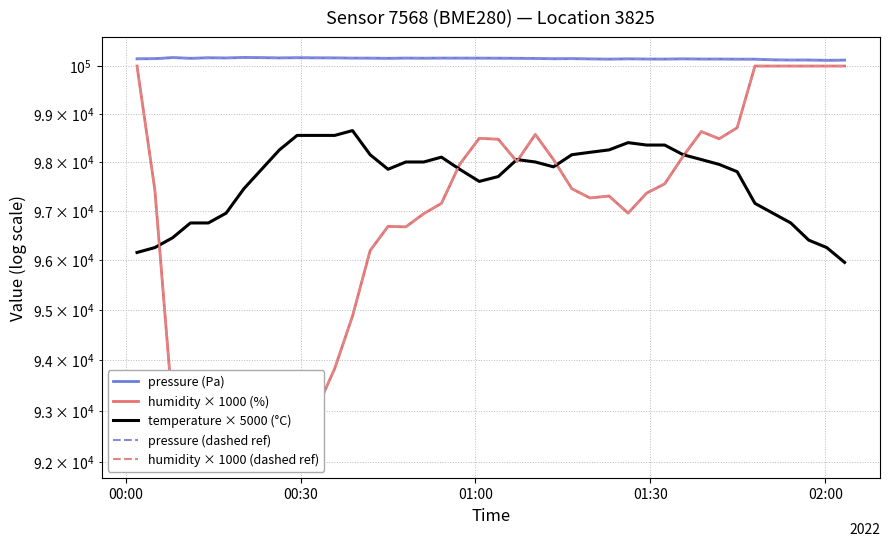

At which label does pressure (dashed ref) first exceed 100162?

01:00